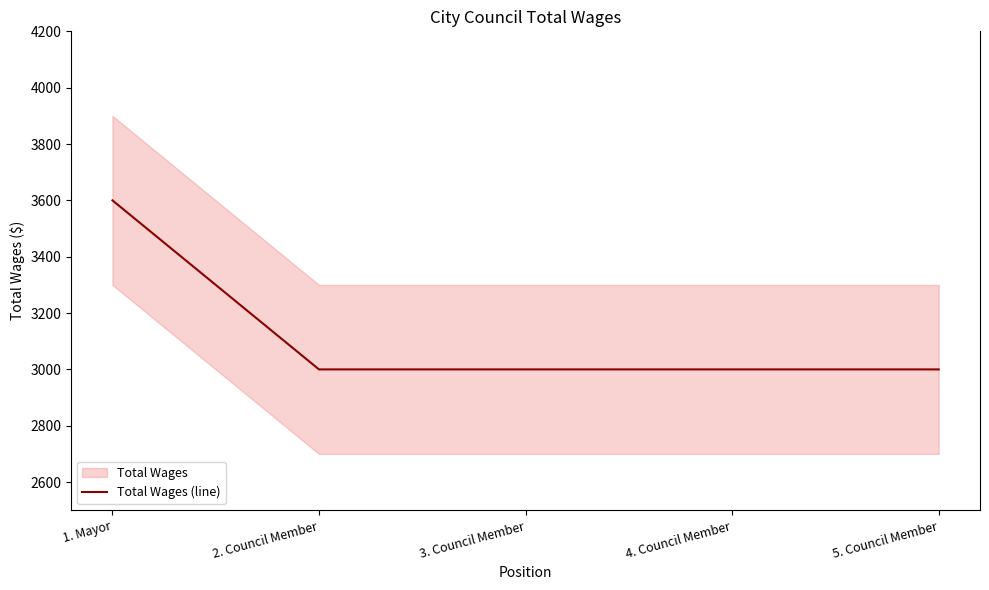

The chart shows a value of 1059 at 1. Mayor. True or false?

False